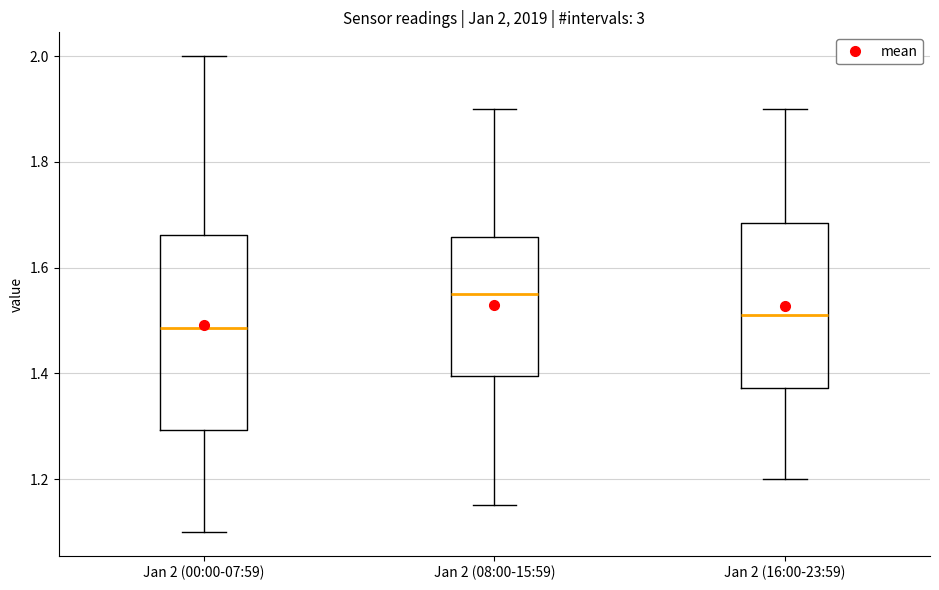

Which box is the tallest, from its lower edge to its upper edge?

Jan 2 (00:00-07:59)